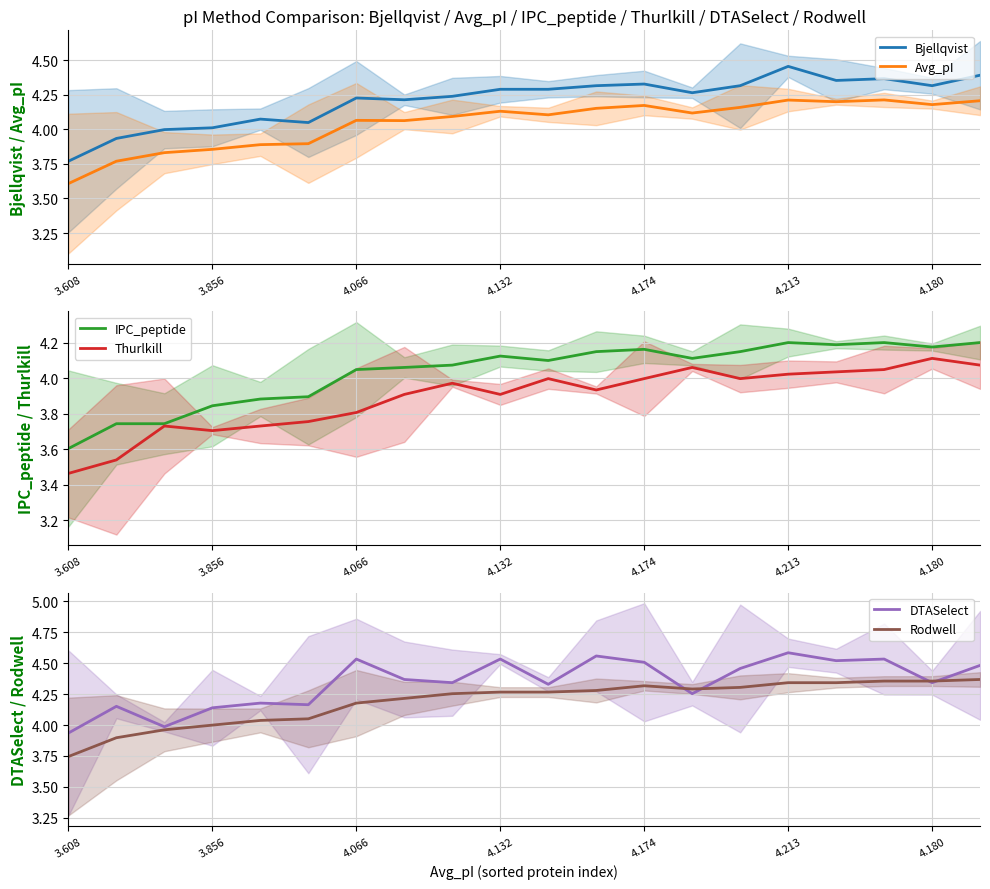

At which label does DTASelect reach its minimum?

3.608